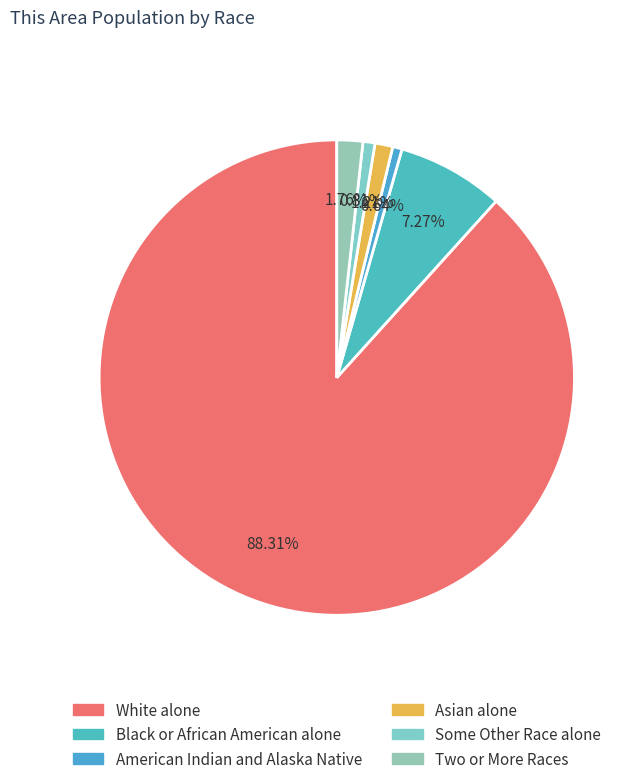

To the nearest percent, what is the combined percentage of Two or More Races and Asian alone?

3%